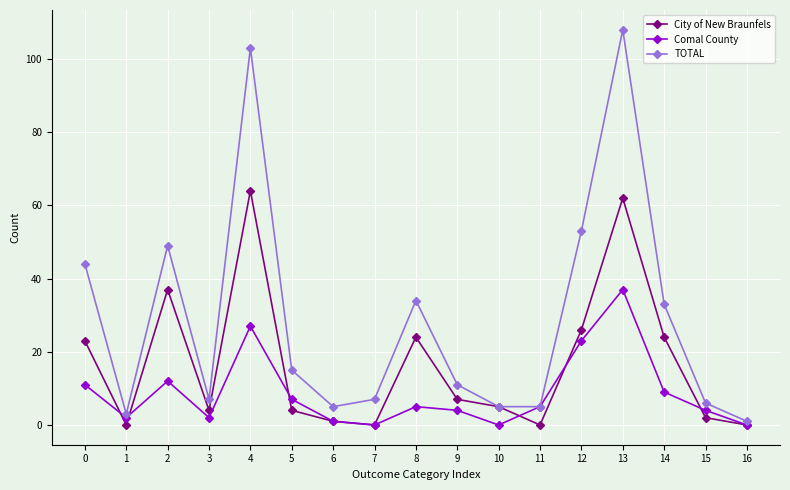

How many interior local valleys does the City of New Braunfels series have?

4